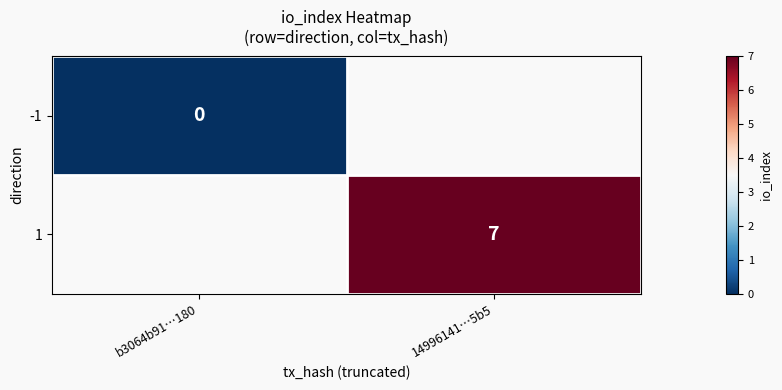

Is the value of 1 at 14996141…5b5 greater than the value of -1 at b3064b91…180?

Yes